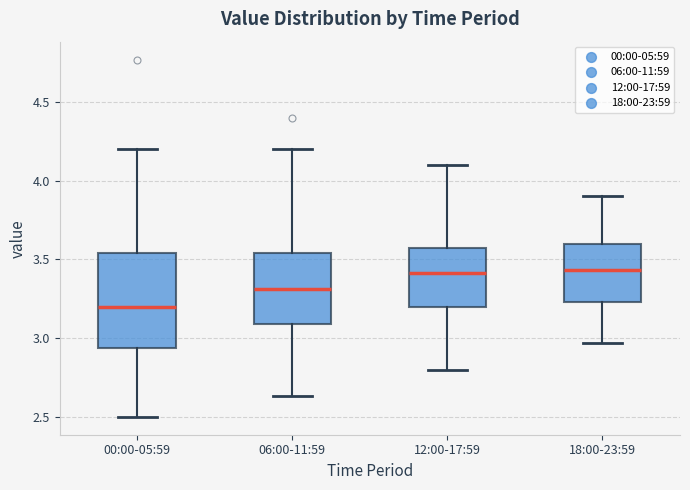

Where does the lower whisker of the box for 12:00-17:59 end on the y-axis? The values are not printed on the chart, so give them approximately, as read against the axis.

2.80